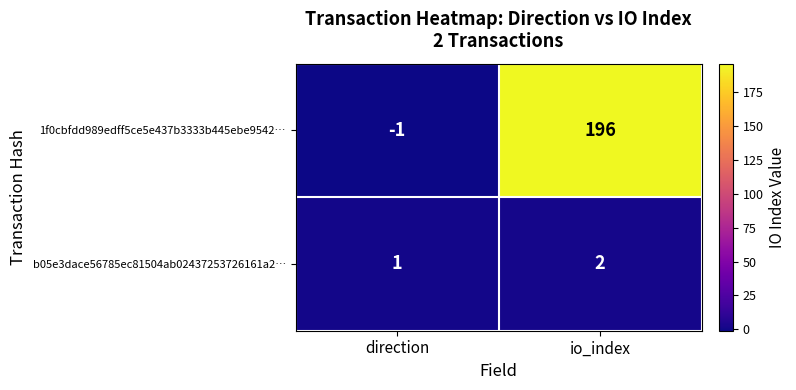

Which series has the widest spread of values?

1f0cbfdd989edff5ce5e437b3333b445ebe9542…